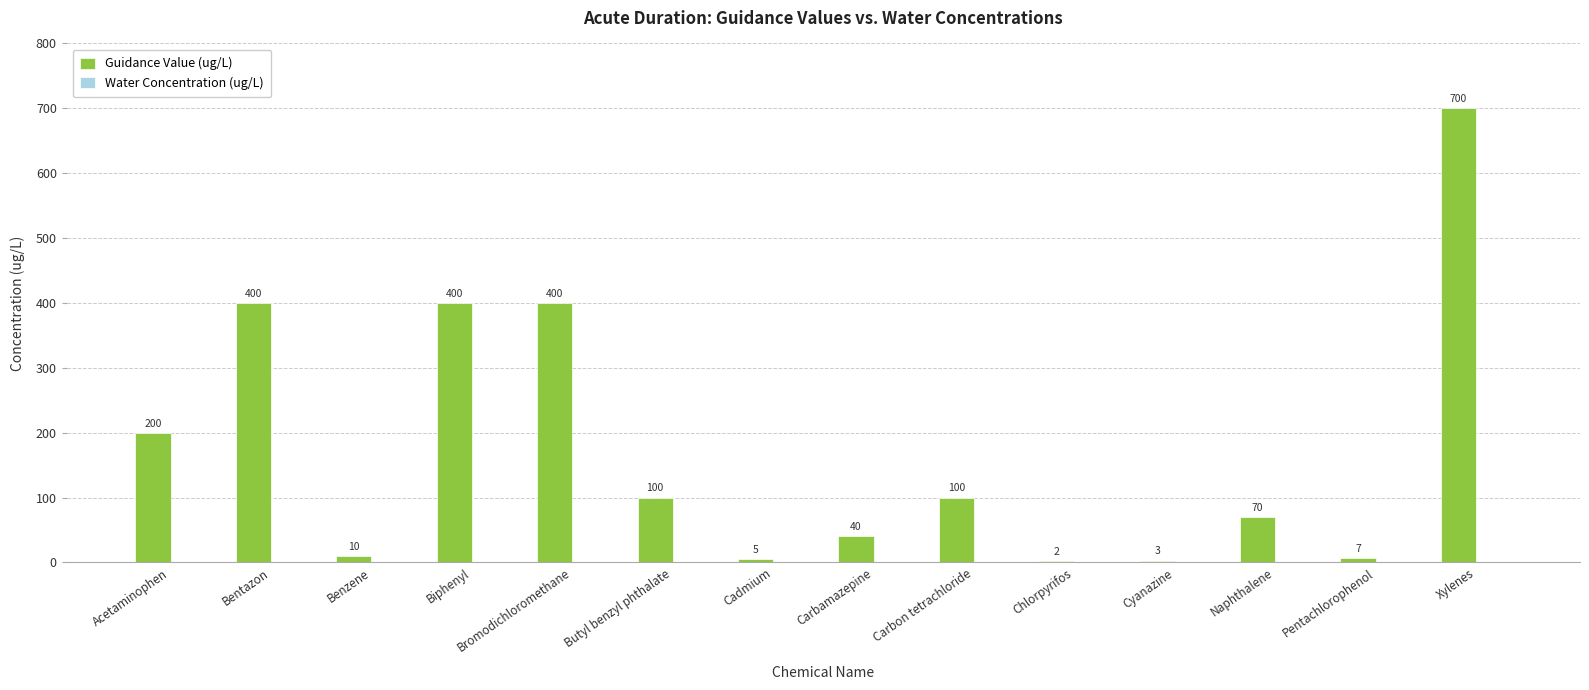

What is the sum of the values at Chlorpyrifos and Benzene?

12